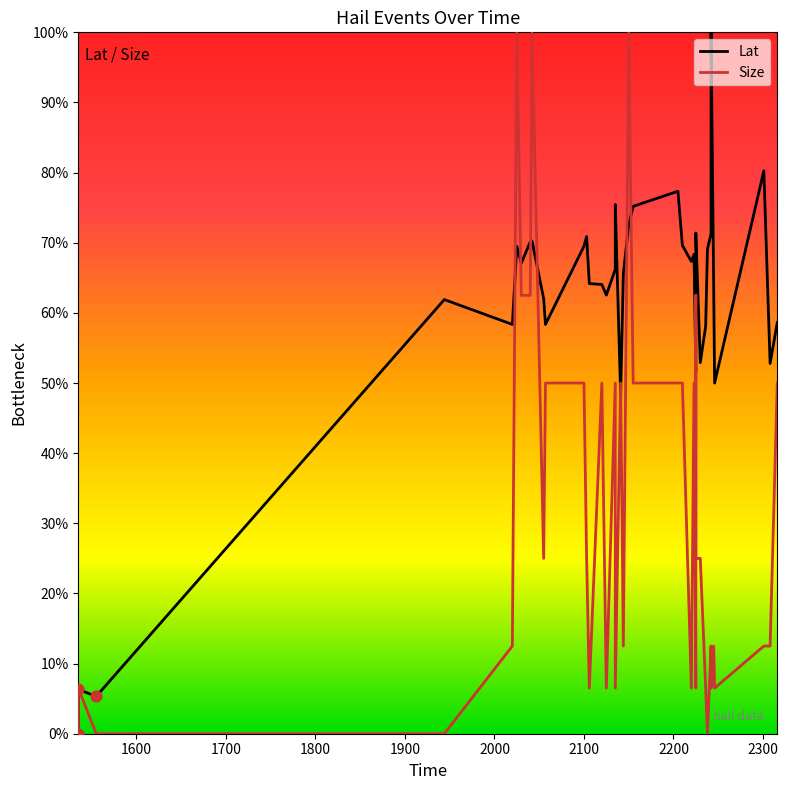

At how many categories does at least one series exceed 63?

25